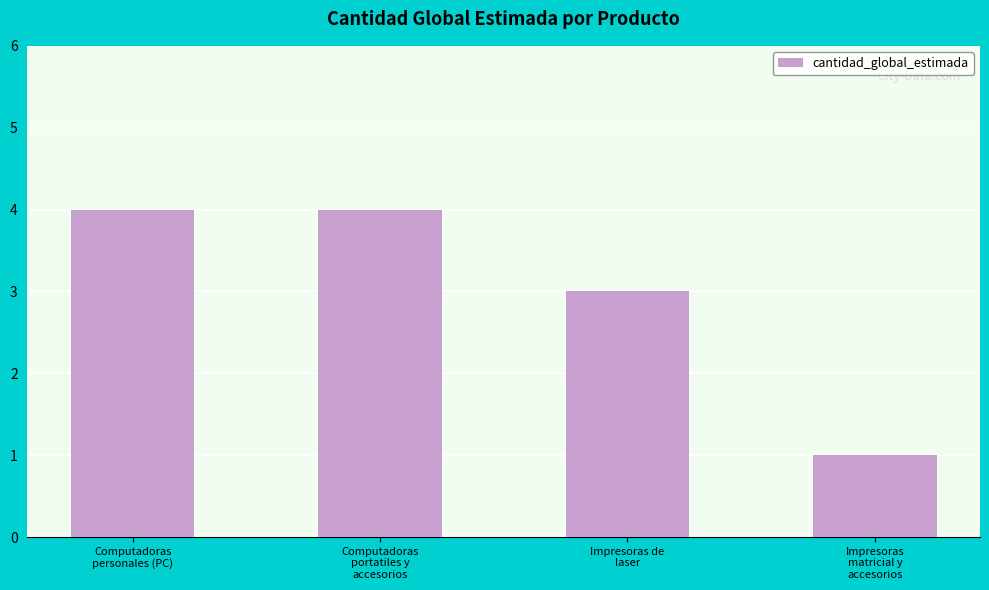

What is the value of the 4th bar from the left?

1